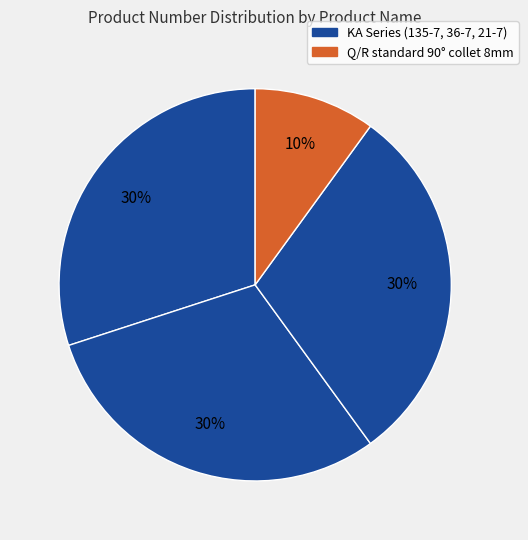

Is there a majority slice in this chart?

No